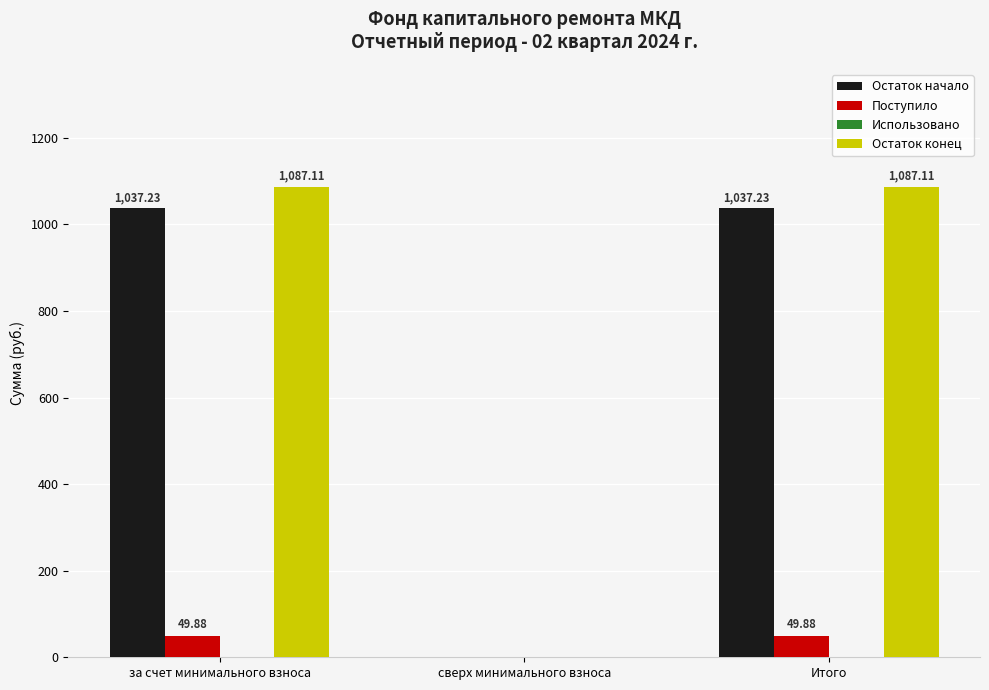

Which series has the largest total across all categories?

Остаток конец